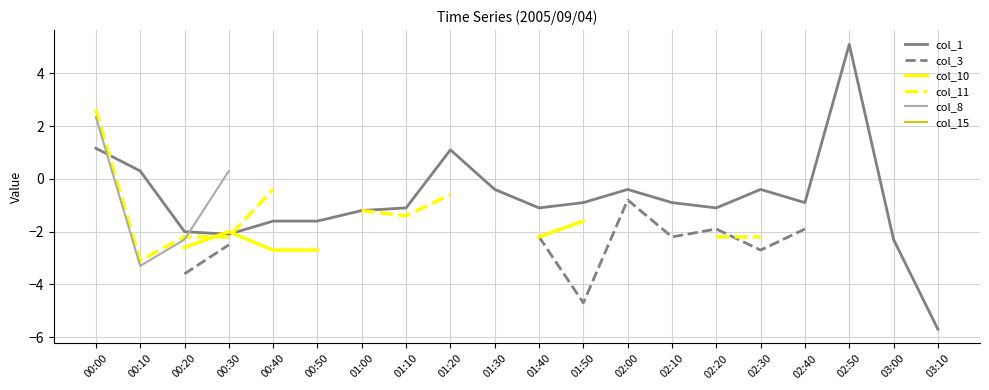

True or false: col_1 and col_15 cross at least once.

False